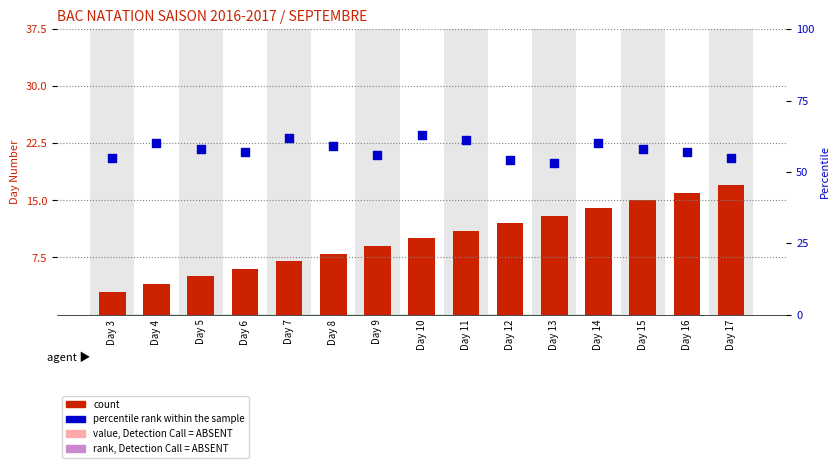

What is the total value across all series at Day 4?

64